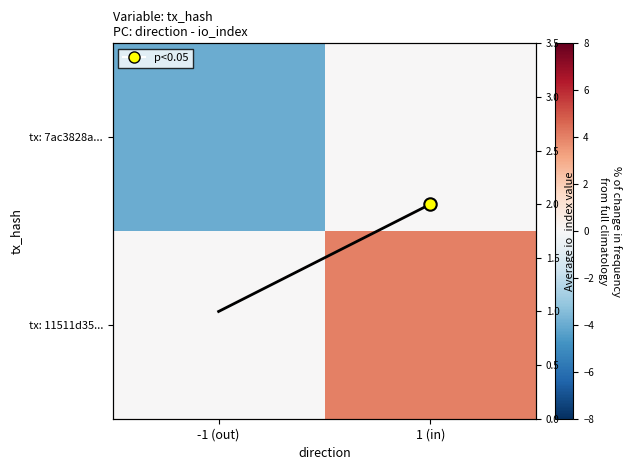

Which category has the lowest value across all series?

-1 (out)